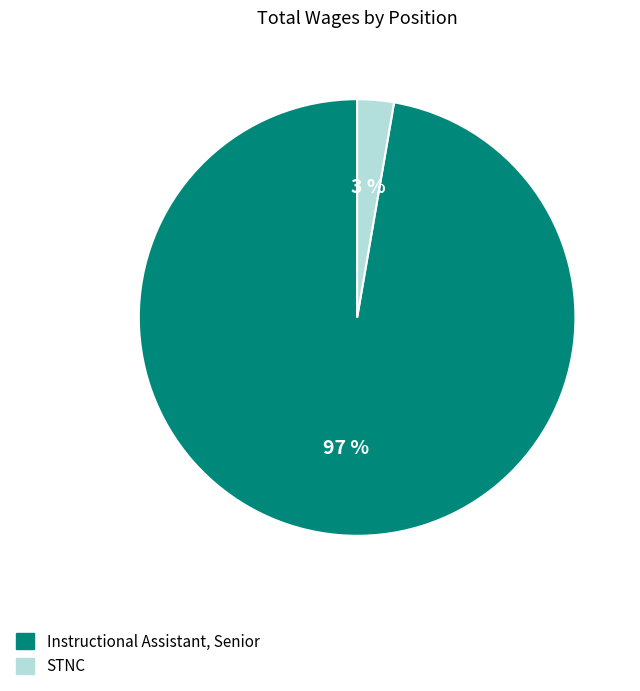

Does any single category account for the majority?

Yes